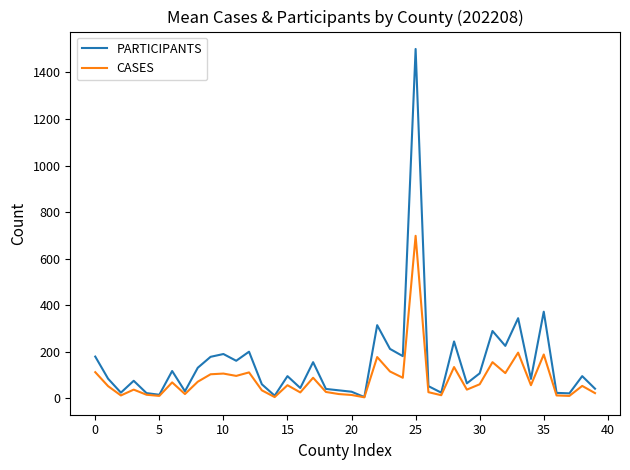

What is the maximum value shown in the chart?

1501